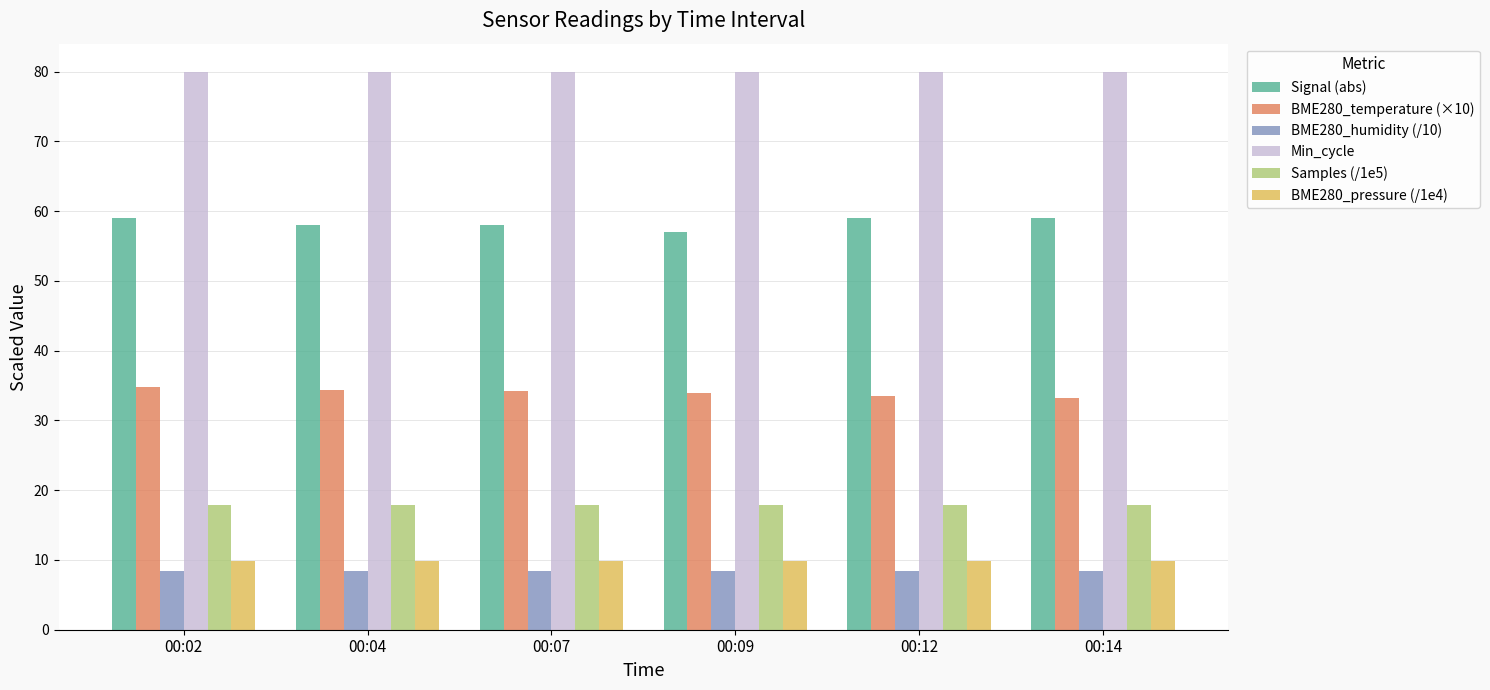

How many distinct data groups are displayed?

6